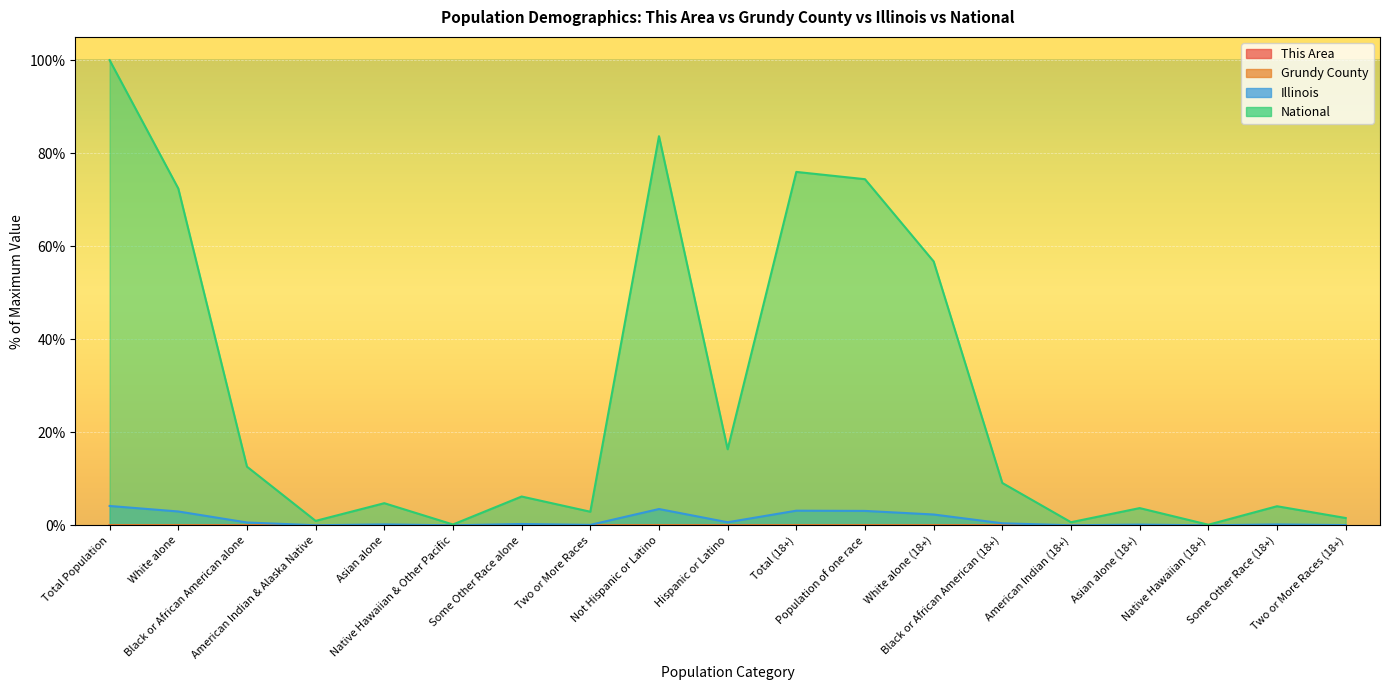

What are all the series names shown in the legend?

This Area, Grundy County, Illinois, National